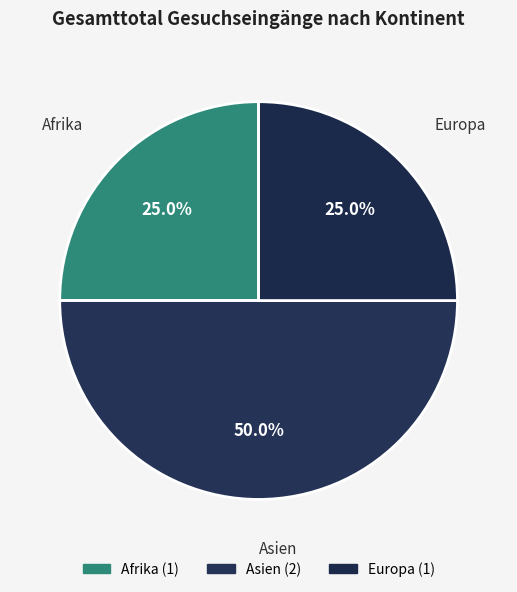

Does Afrika account for over 50% of the chart?

No